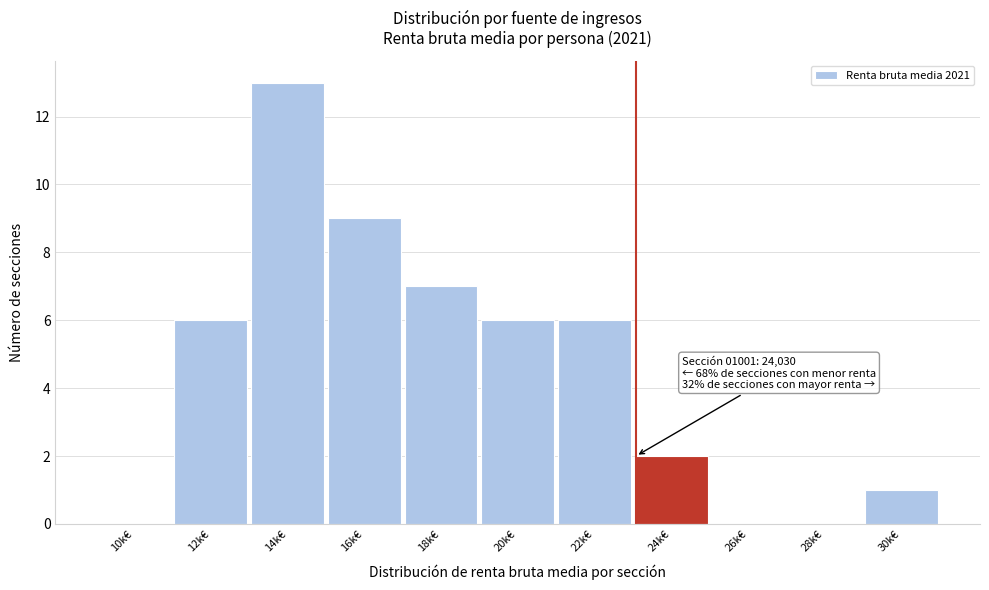

Reading right to left, what are all the values shown in this chart?

30k€=1	28k€=0	26k€=0	24k€=2	22k€=6	20k€=6	18k€=7	16k€=9	14k€=13	12k€=6	10k€=0